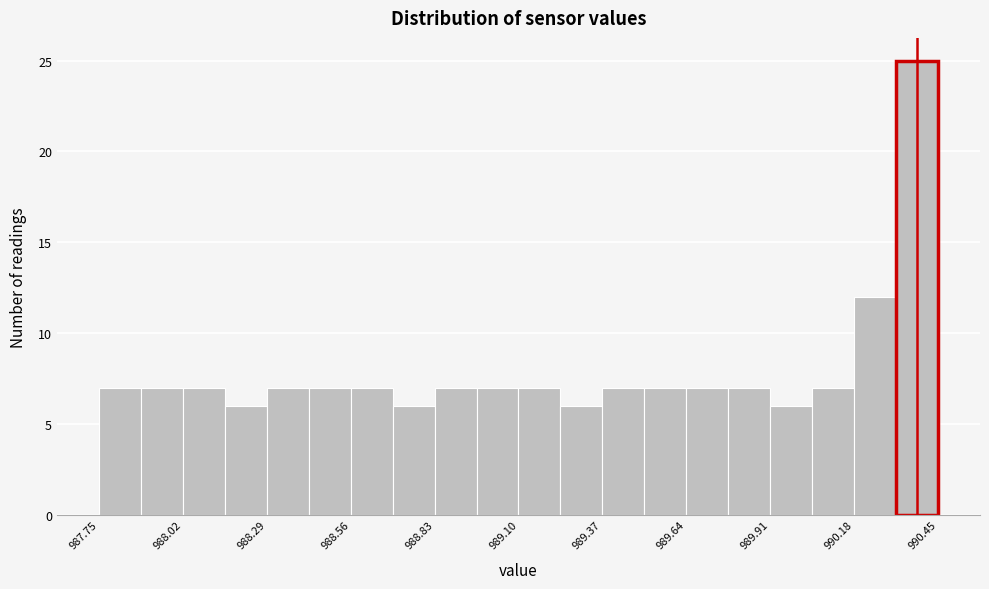

Read against the x-axis, roughly where is the centre of the tallest bar?

990.40